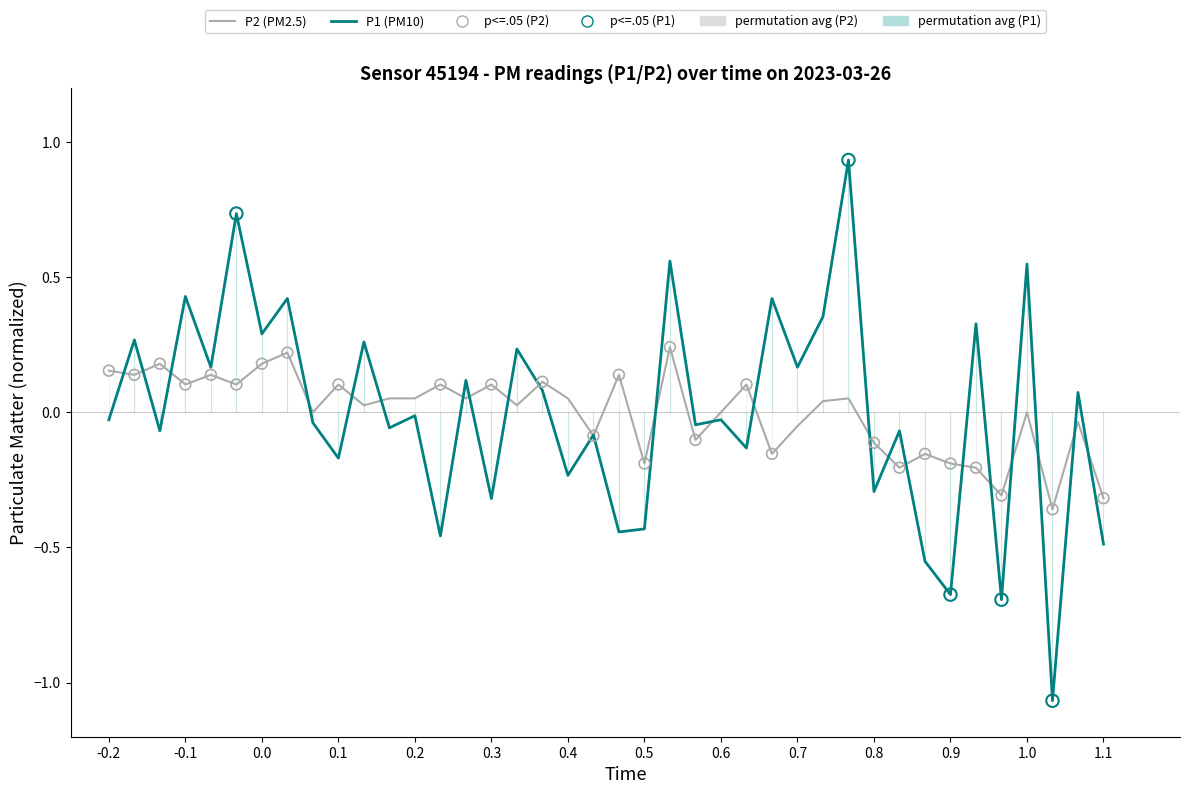

Which series contains the highest Y value?

P1 (PM10)